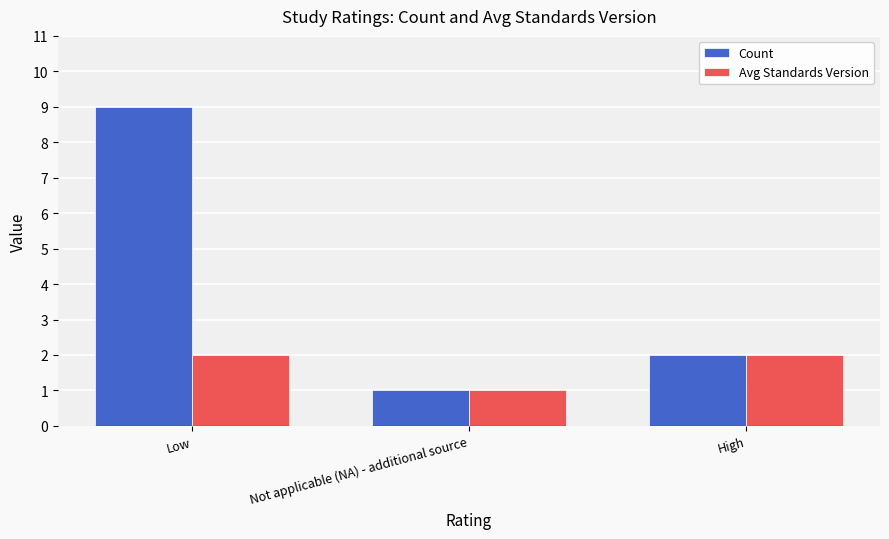

What is the total value across all series at High?

4